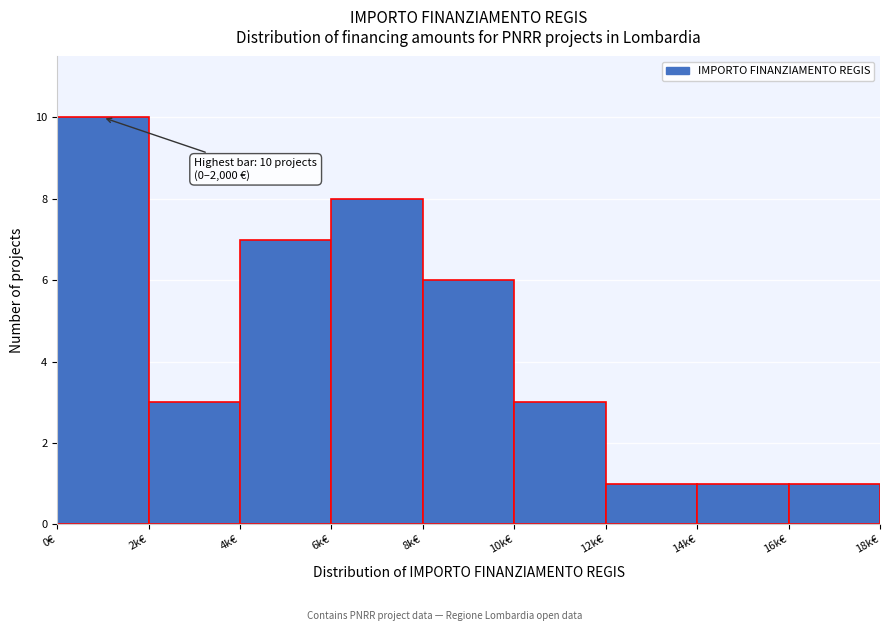

Reading left to right, what are all the values shown in this chart?

10	3	7	8	6	3	1	1	1